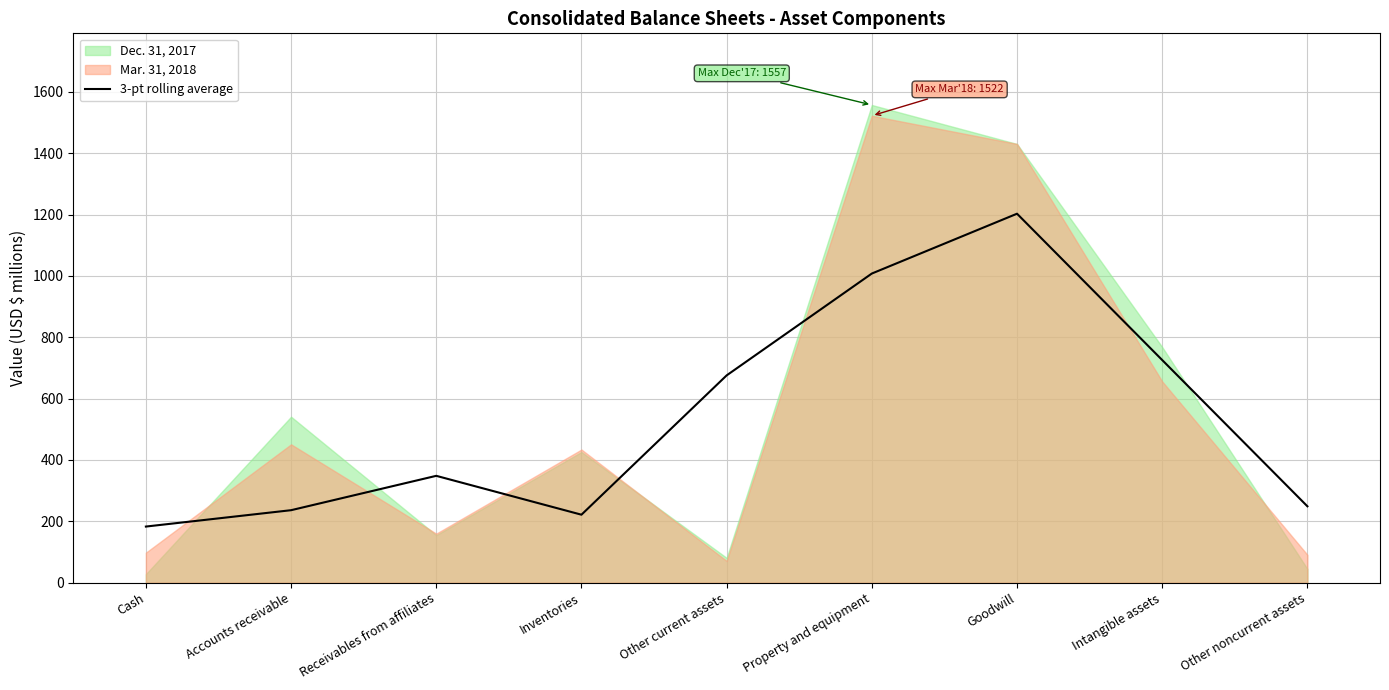

Is it true that 3-pt rolling average equals 725.7 at Intangible assets?

True